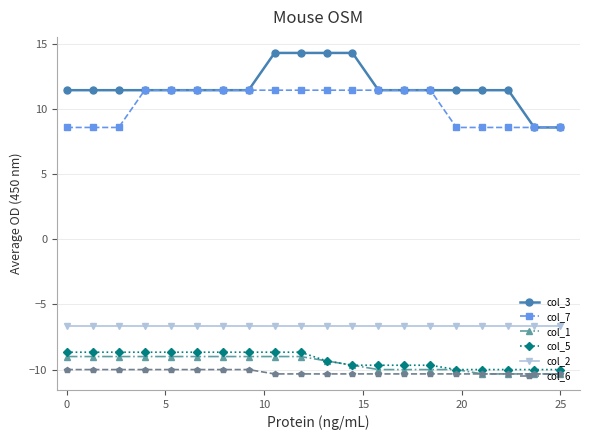

Which series has the widest spread of values?

col_3